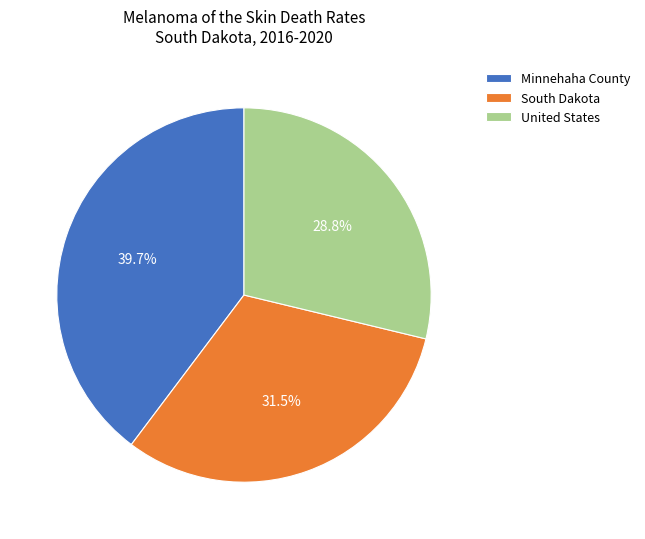

Does any single category account for the majority?

No